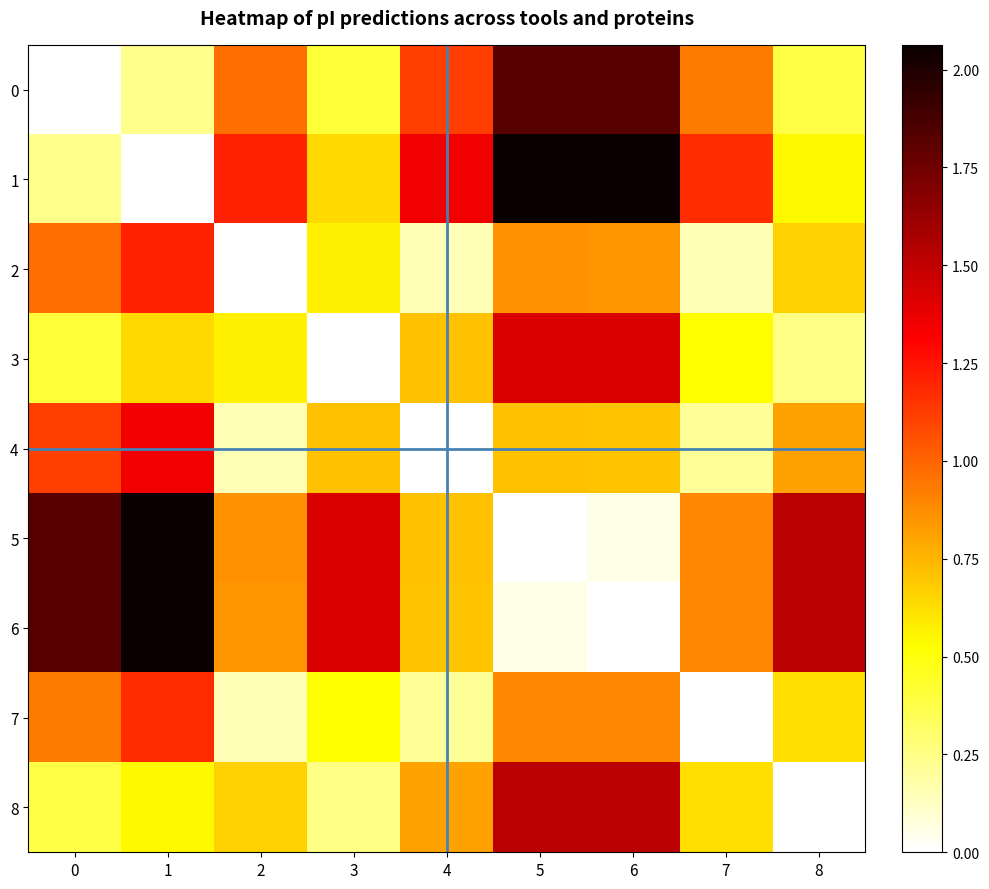

Rank the series by their maximum value, from highest to lowest.

1, 5, 6, 0, 8, 3, 4, 2, 7